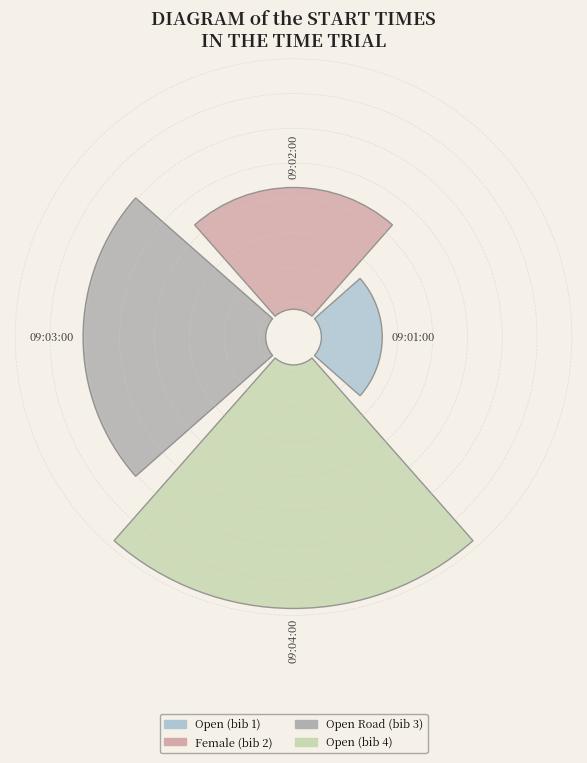

To the nearest percent, what is the average slice percentage?

25%